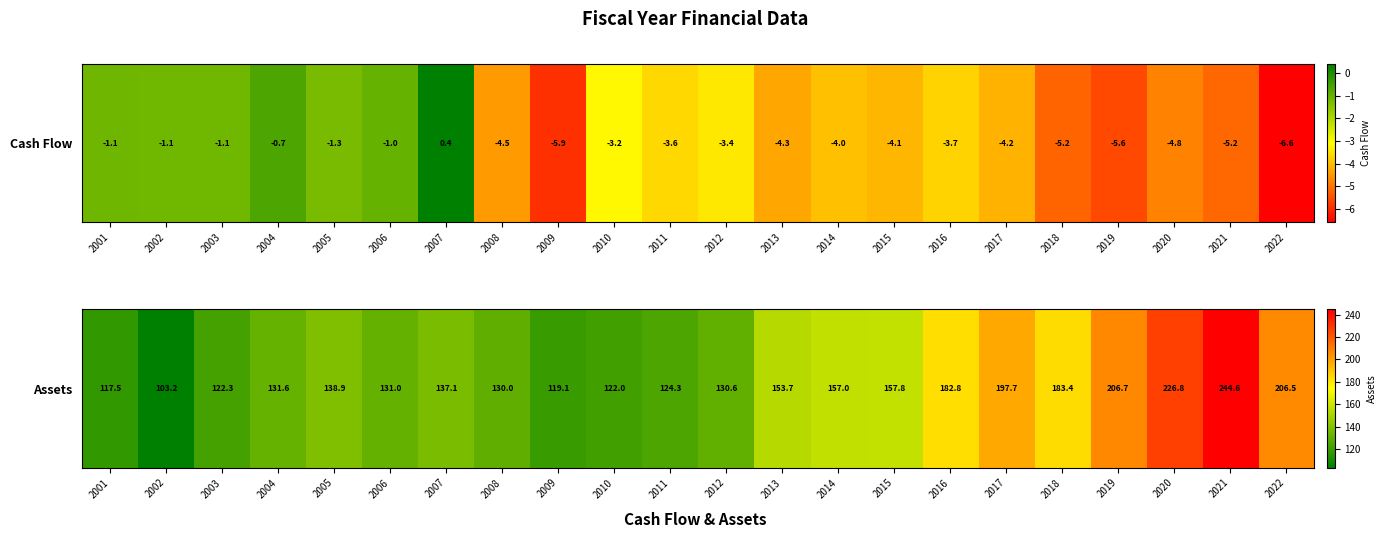

What is the maximum value shown in the chart?

244.6